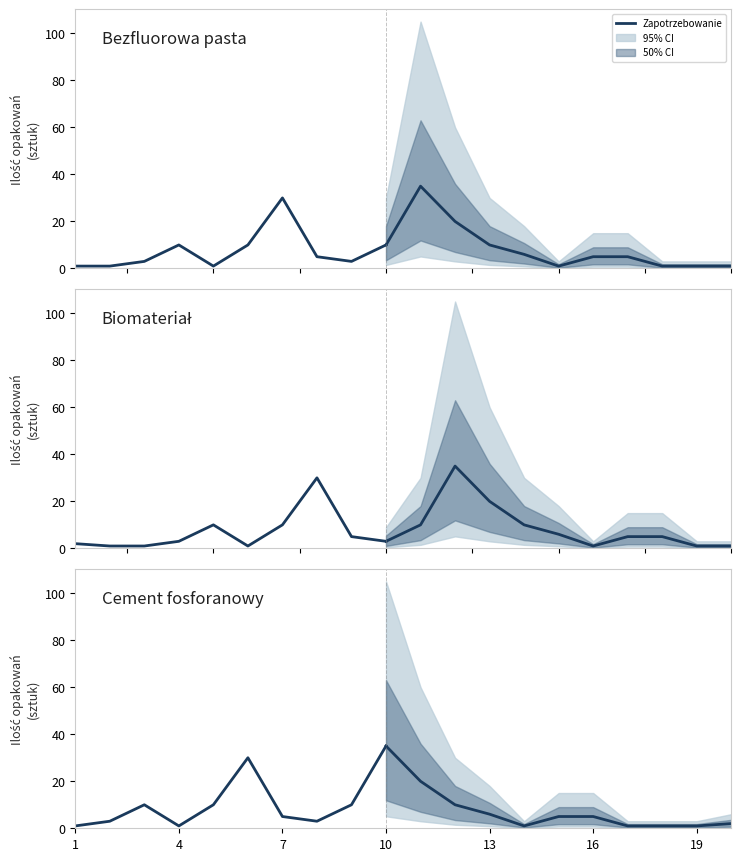

What is the difference between the maximum and minimum values?

34